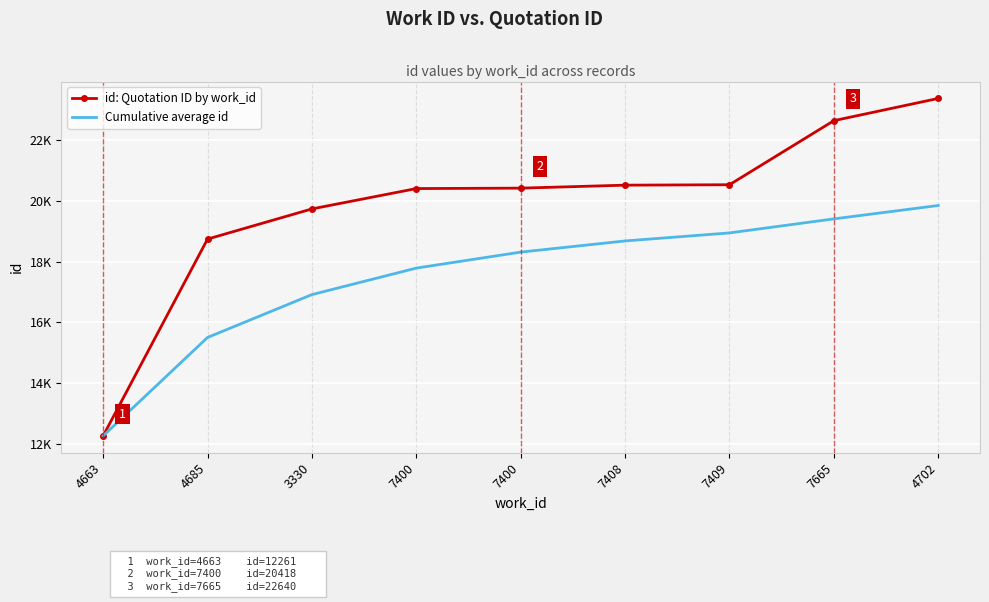

What are all the series names shown in the legend?

id: Quotation ID by work_id, Cumulative average id